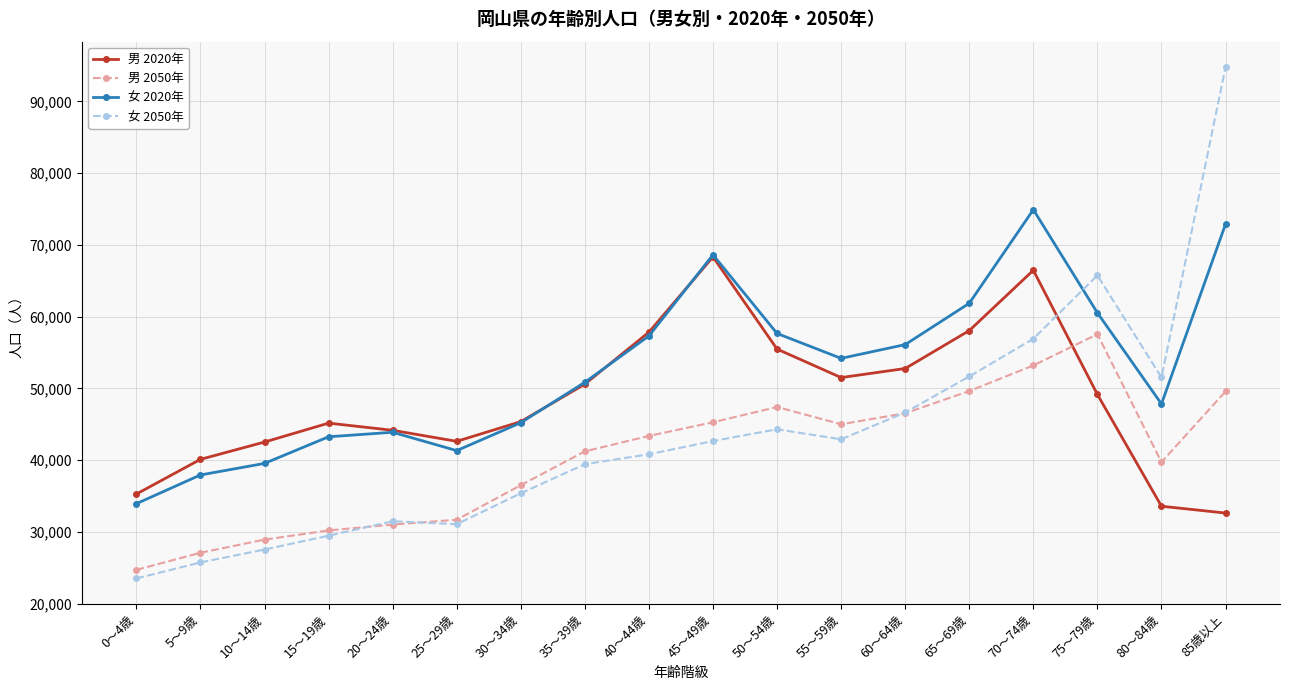

How many lines are shown in the chart?

4